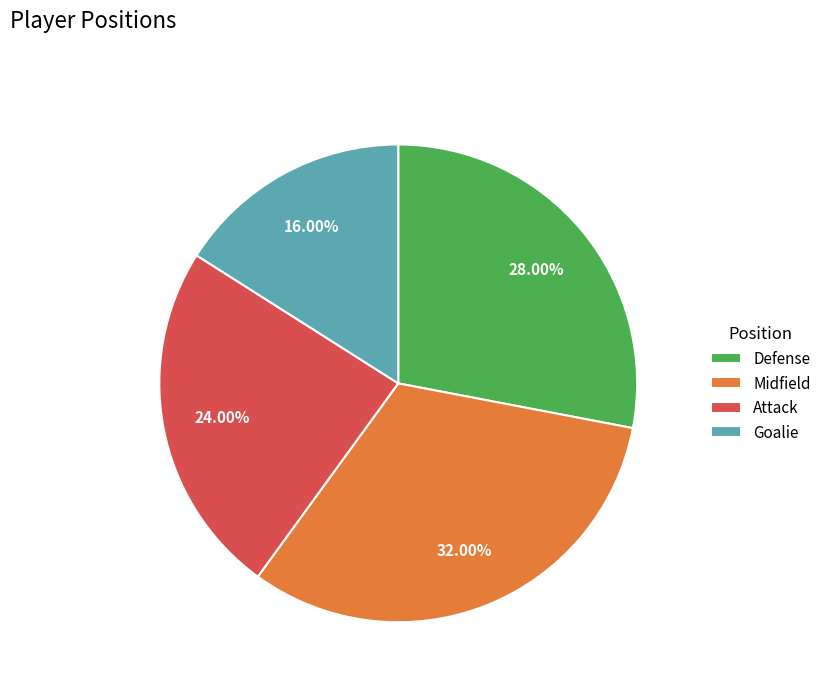

Does any single category account for the majority?

No